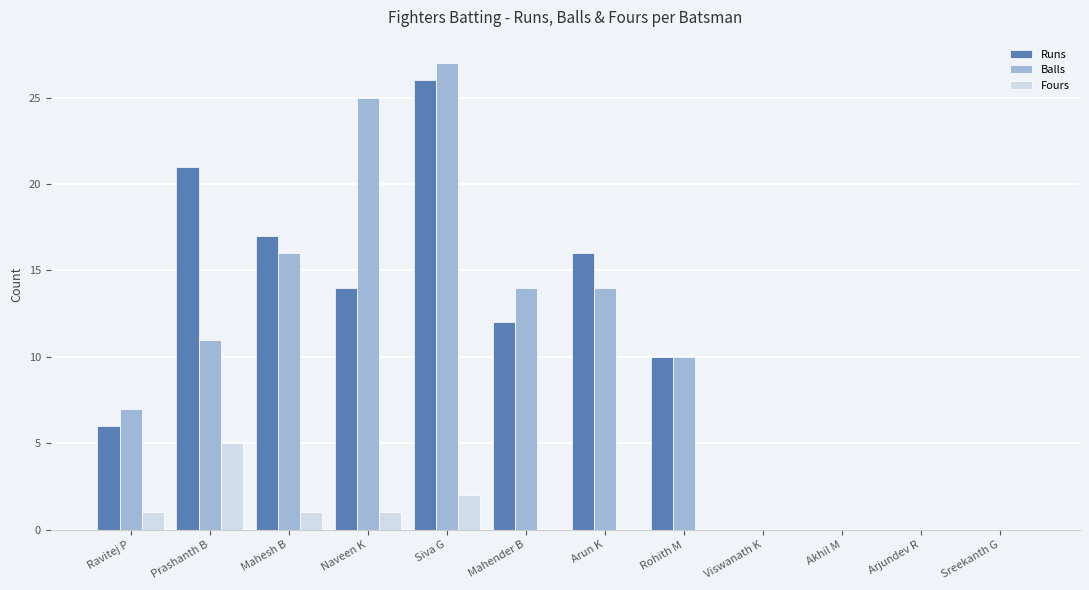

At which label does Runs first exceed 12?

Prashanth B